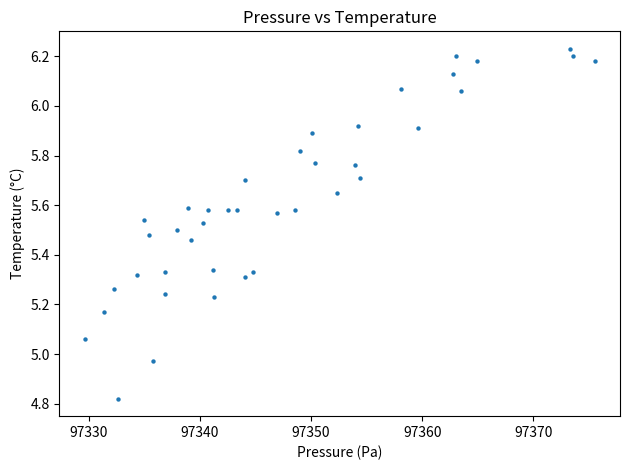

What is the range of Y values (max minus min)?

1.4